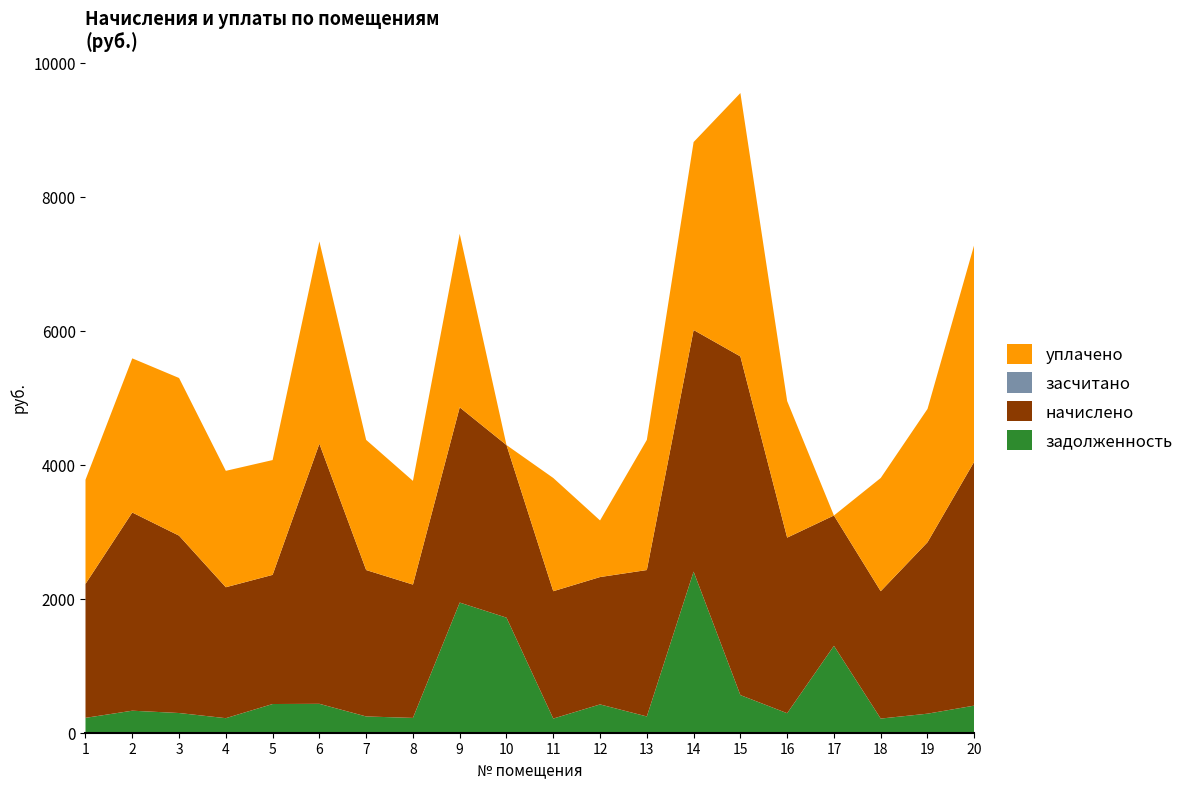

Reading right to left, extract all data points from this chart.

задолженность: 404.7	284.3	211.2	1296.9	291.2	561.6	2404.3	242.8	422.4	211.2	1717.4	1942.4	221.1	242.8	431.3	428.4	217.1	294.1	328.7	222.1
начислено: 3642.0	2558.3	1901.0	1945.3	2620.5	5054.4	3606.5	2185.2	1901.0	1901.0	2576.1	2913.7	1989.8	2185.2	3881.9	1927.6	1954.3	2647.2	2958.0	1998.7
засчитано: 0.0	0.0	0.0	0.0	0.0	0.0	0.0	0.0	0.0	0.0	0.0	0.0	0.0	0.0	0.0	0.0	0.0	0.0	0.0	0.0
уплачено: 3237.4	1989.8	1689.8	0.0	2038.2	3931.2	2805.0	1942.4	844.9	1689.8	0.0	2589.9	1547.6	1942.4	3019.2	1713.4	1737.1	2353.0	2300.7	1554.6